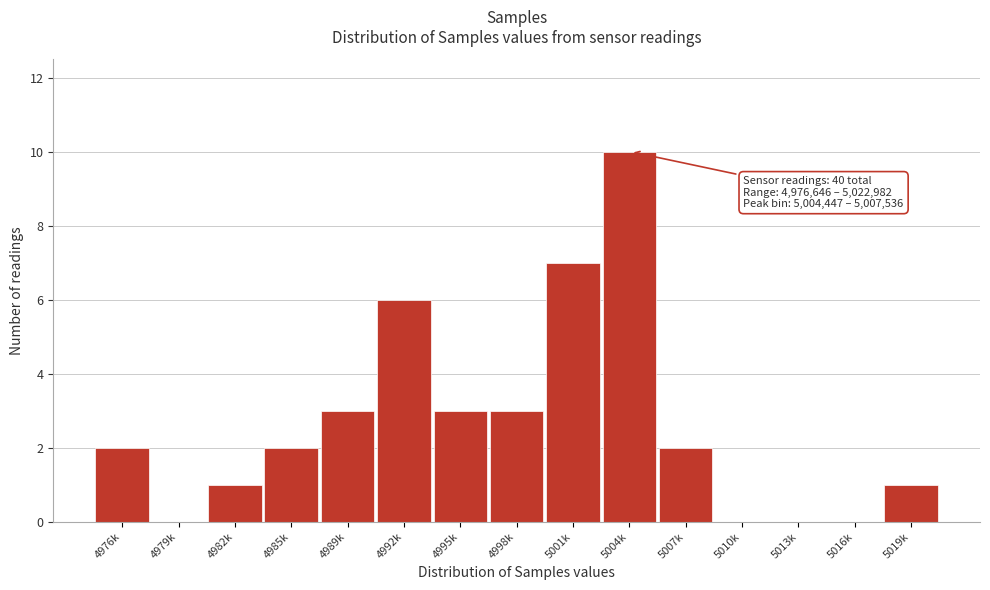

Reading right to left, what are all the values shown in this chart?

5019k=1	5016k=0	5013k=0	5010k=0	5007k=2	5004k=10	5001k=7	4998k=3	4995k=3	4992k=6	4989k=3	4985k=2	4982k=1	4979k=0	4976k=2